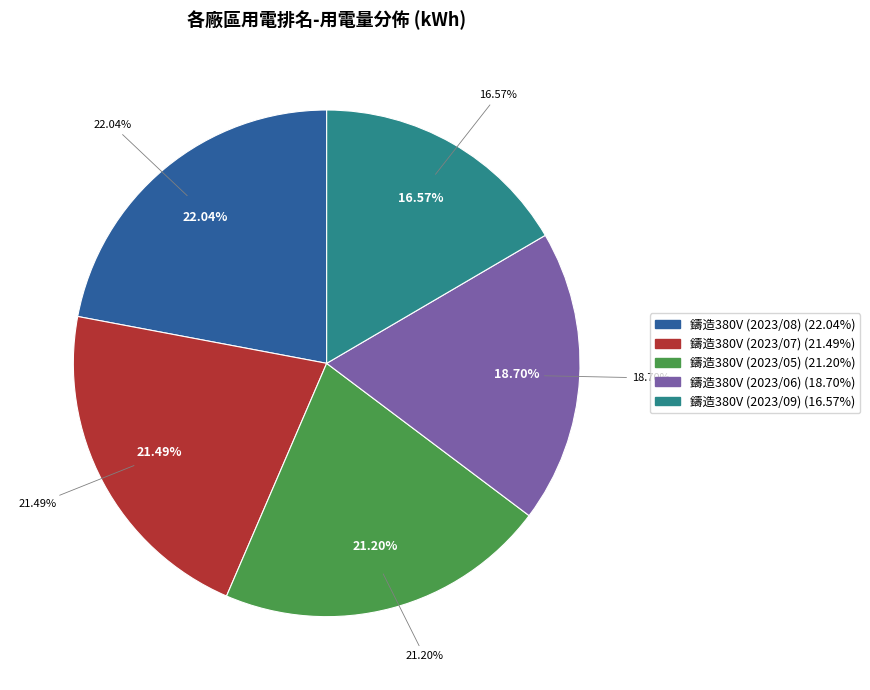

Is it true that 鑄造380V (2023/07) is 12% of the pie?

False